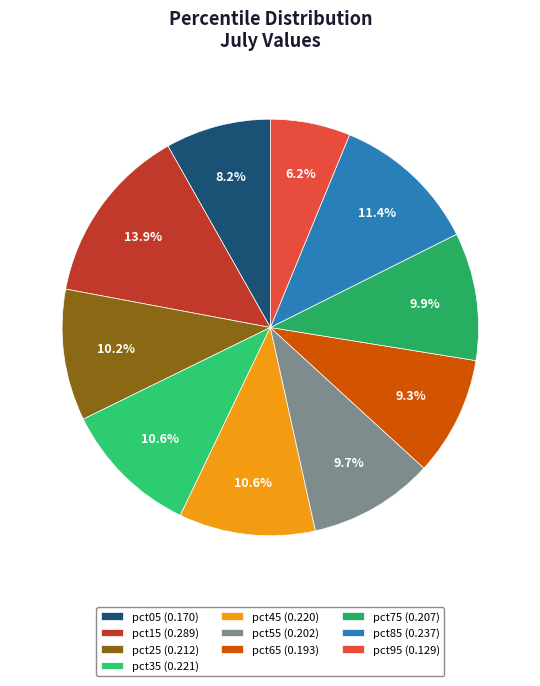

The pct65 slice represents 9% of the pie. True or false?

True